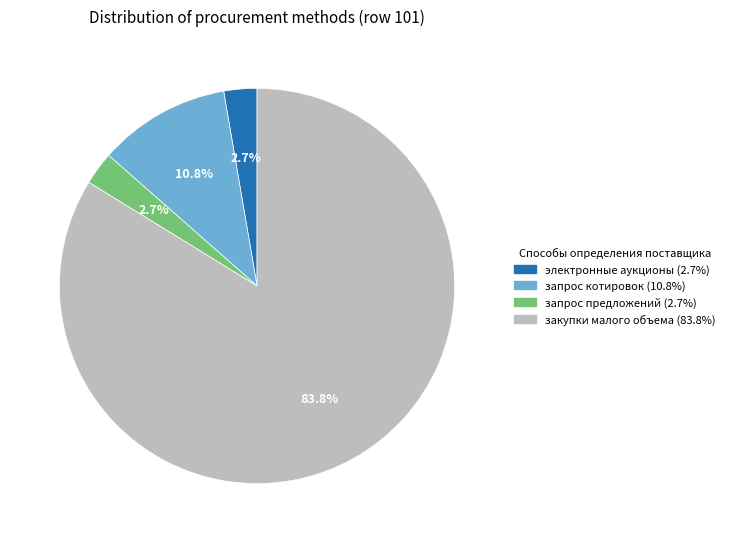

The закупки малого объема slice represents 84% of the pie. True or false?

True